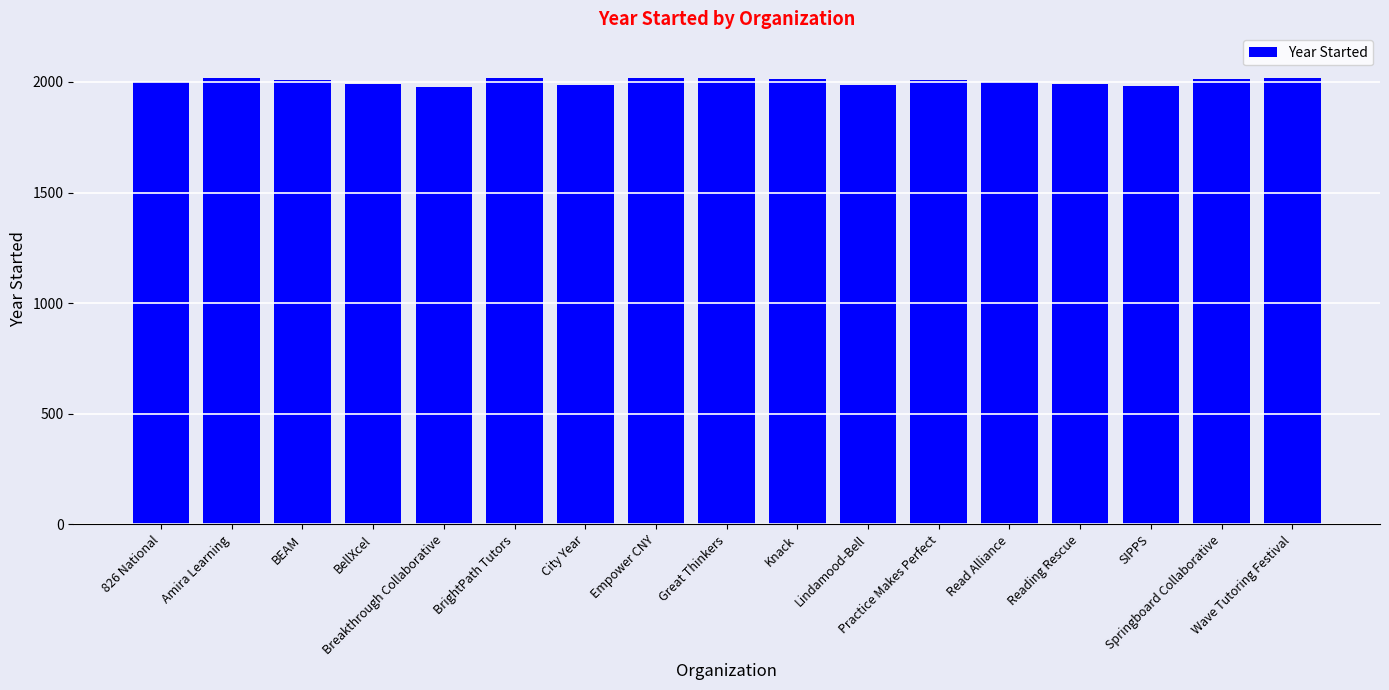

Are the bars horizontal?

No